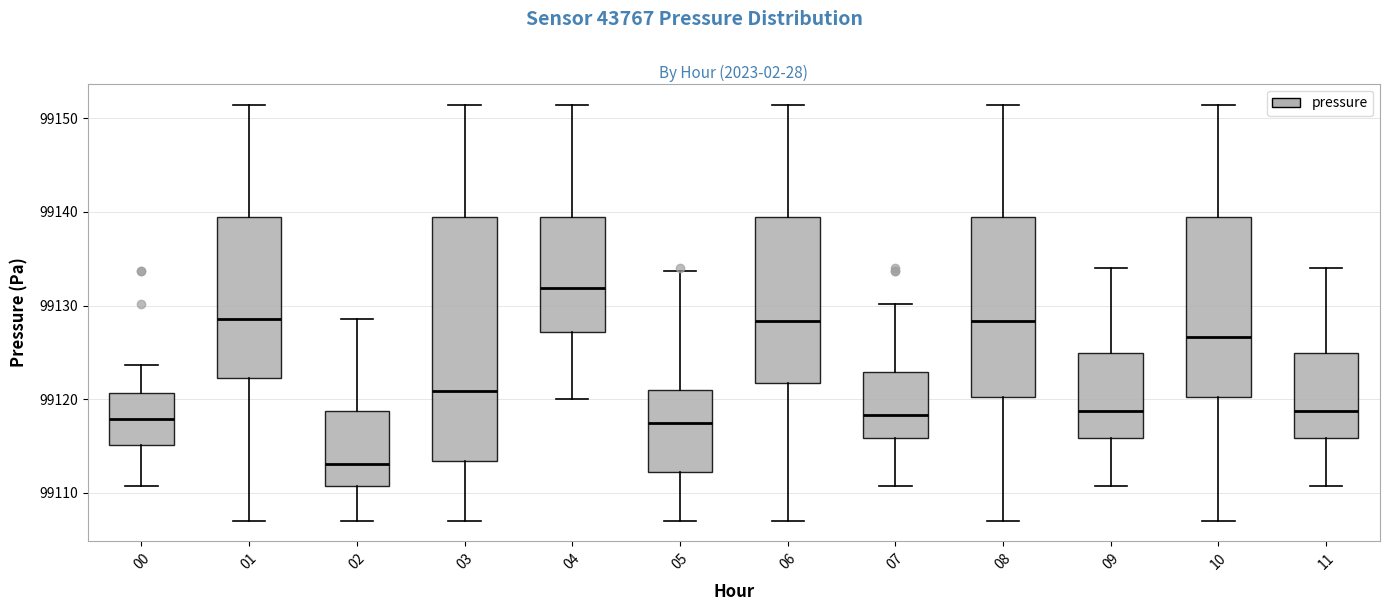

Where does the upper whisker of the box at x = 03 end on the y-axis? The values are not printed on the chart, so give them approximately, as read against the axis.

99151